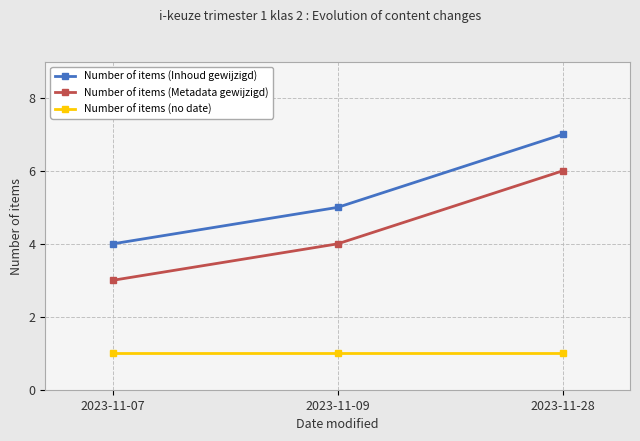

The Number of items (Inhoud gewijzigd) series shows 5 at 2023-11-09. True or false?

True